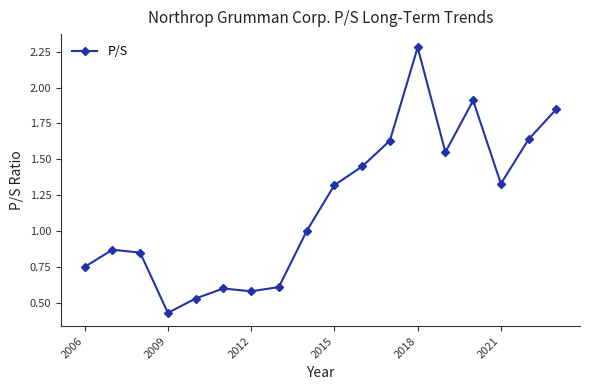

What is the maximum value shown in the chart?

2.3